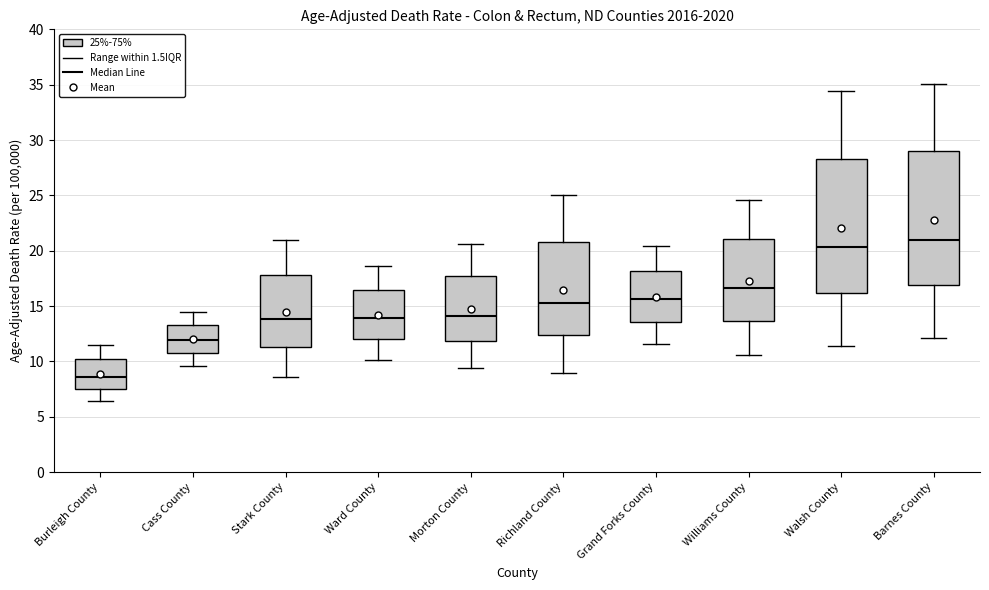

Which box's median line is the highest?

Barnes County